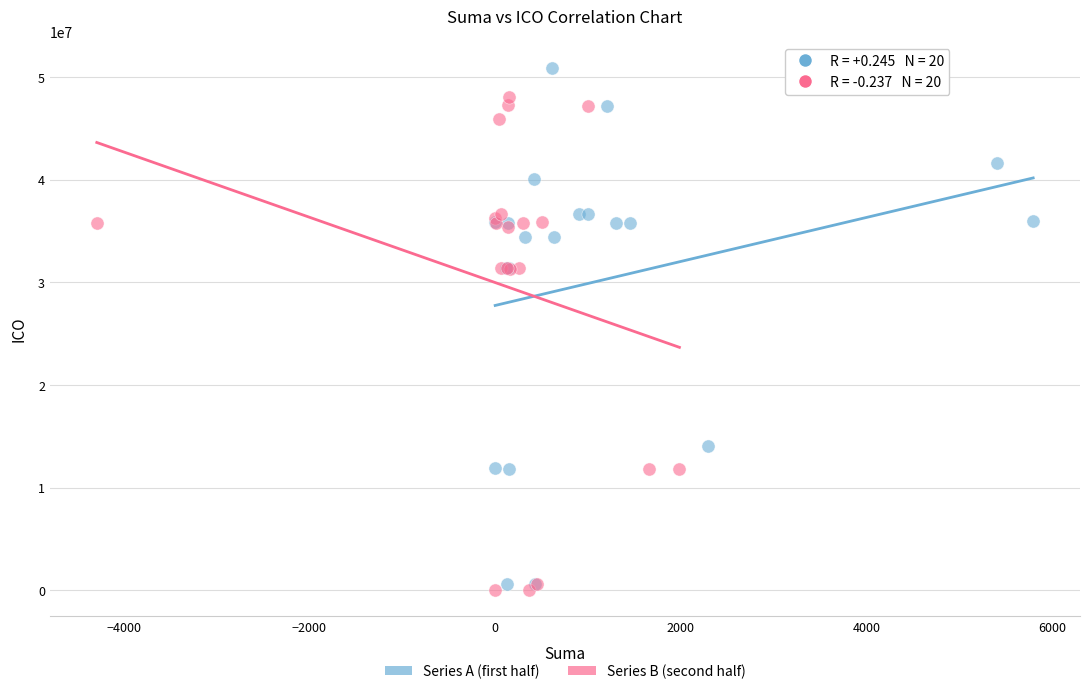

Which series contains the highest Y value?

Series A (first half)